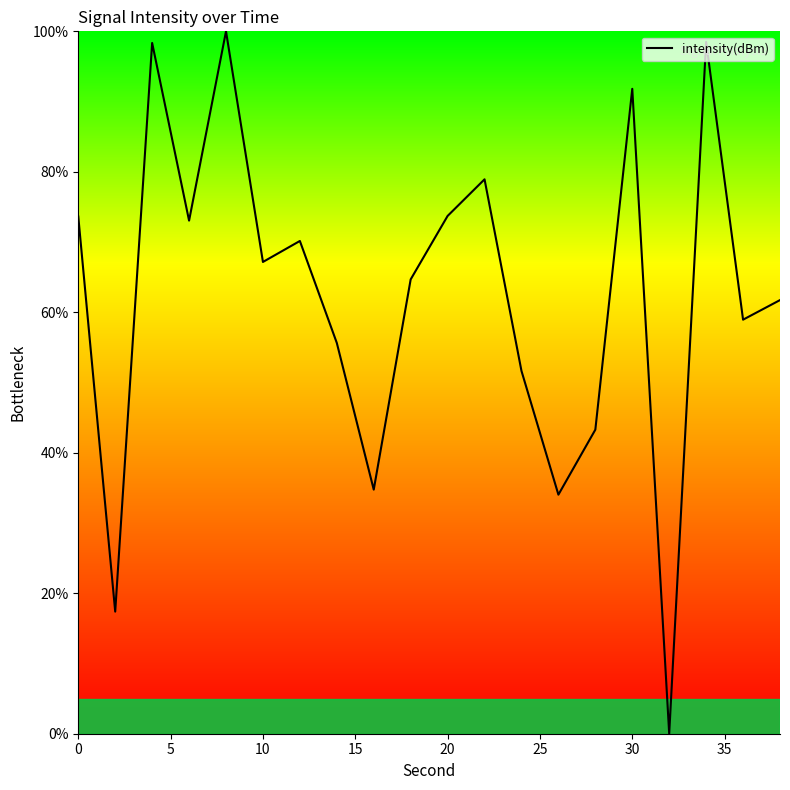

What is the maximum value shown in the chart?

100.0